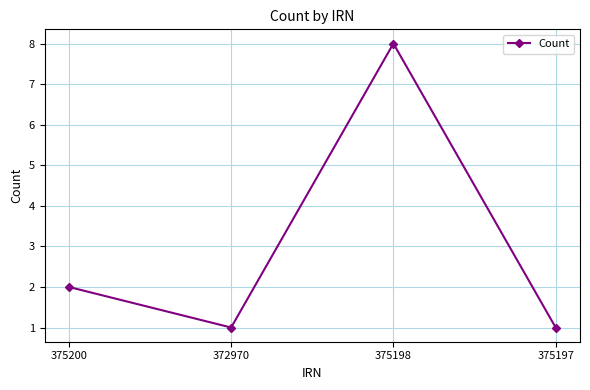

How many categories are shown in the chart?

4